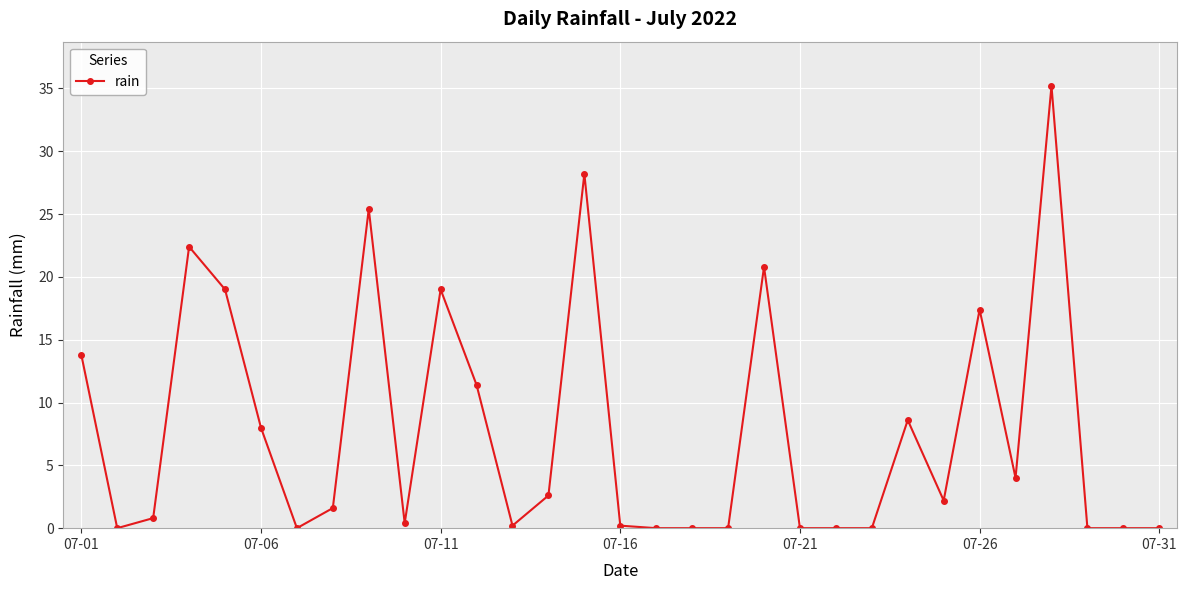

What is the value of the 15th point from the left?

28.2